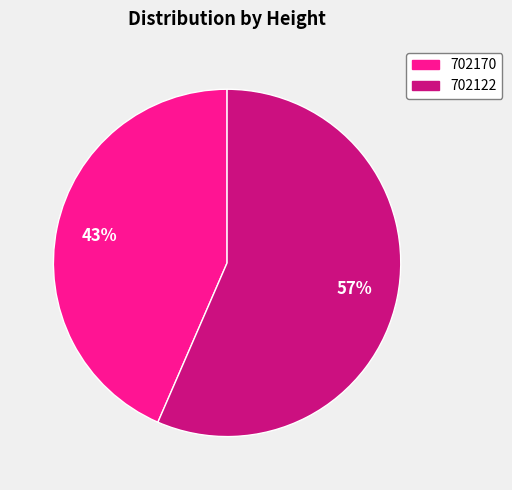

Is it true that 702170 is 43% of the pie?

True